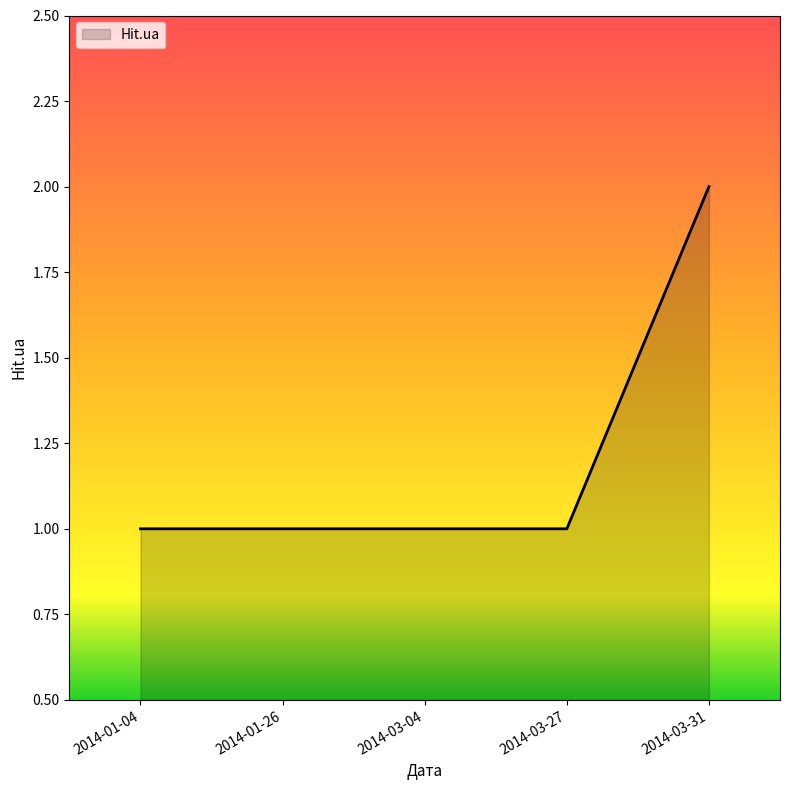

True or false: the data shows 1 at 2014-01-26.

True